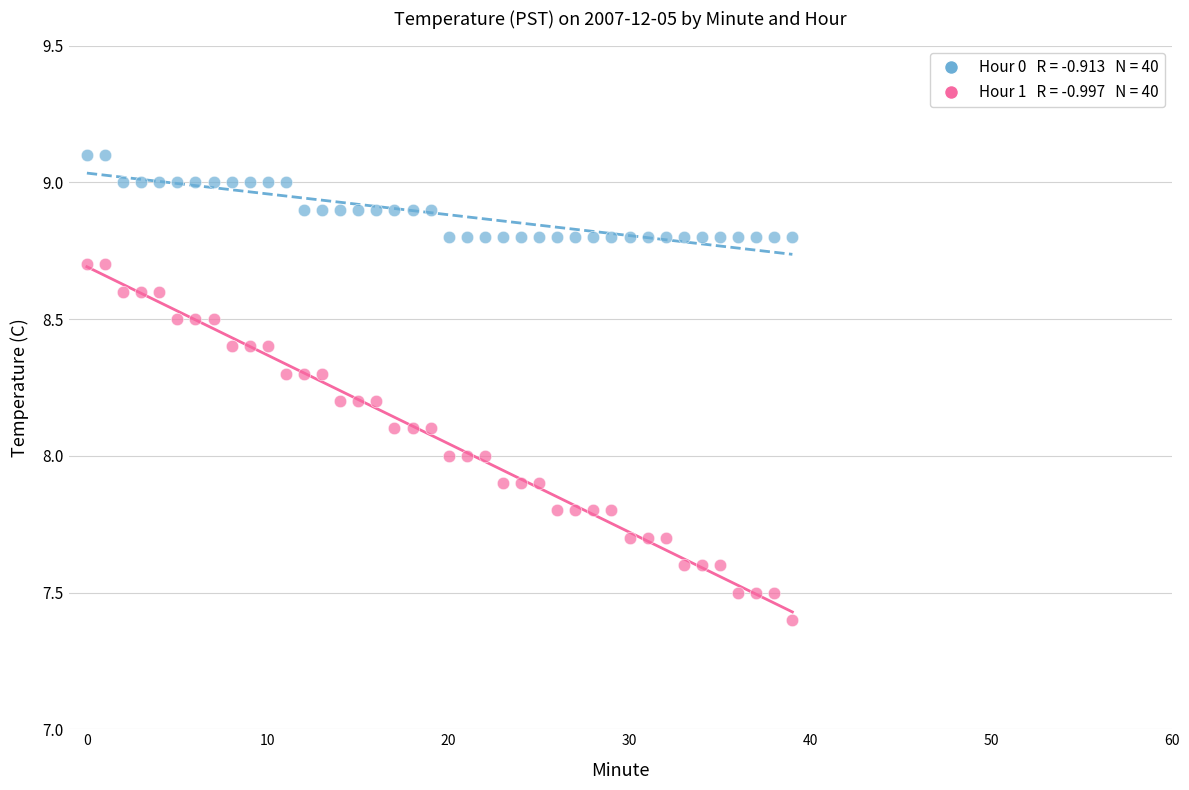

Across all data points, what is the range of Y values (max minus min)?

1.7